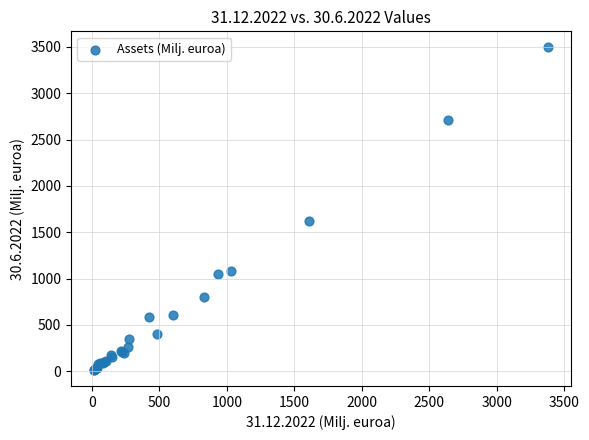

What Y value in the scatter plot is closest to 1754?

1625